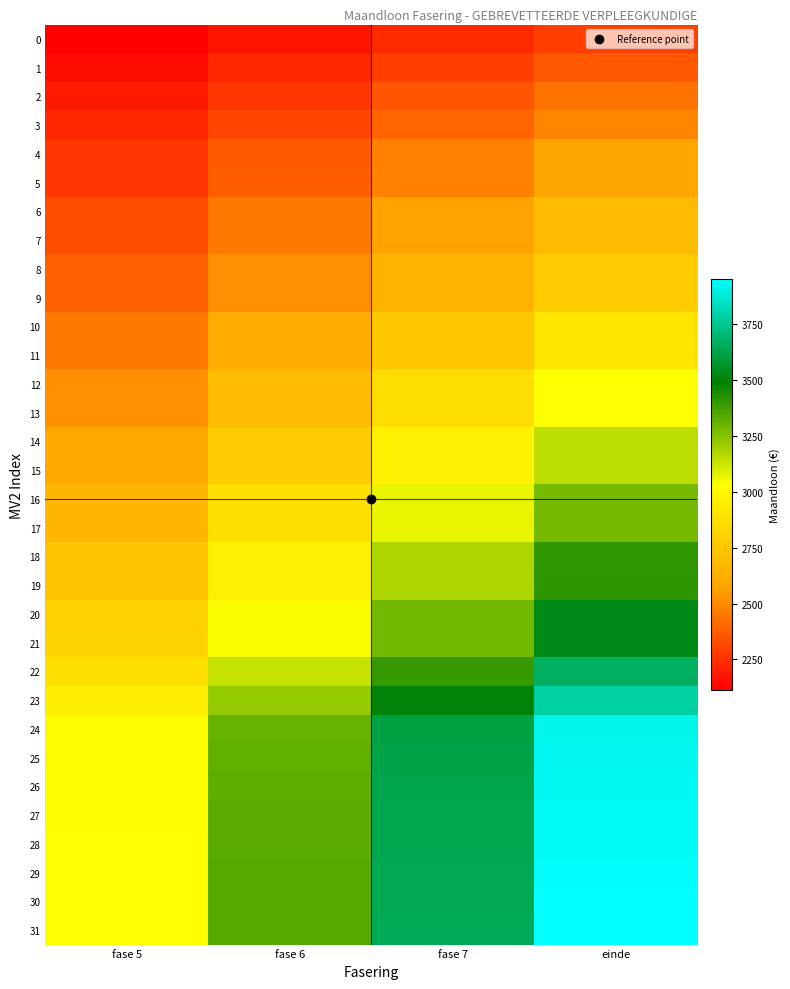

At how many categories does at least one series exceed 3715?

1